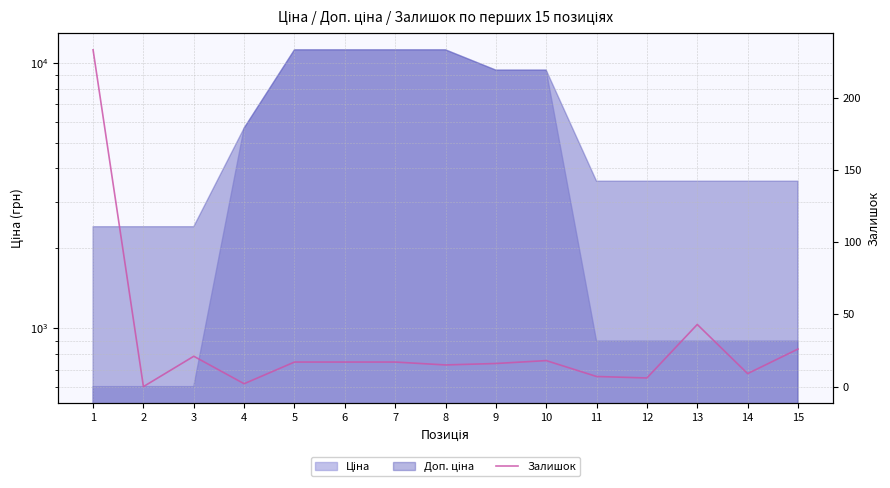

Does the chart have visible grid lines?

Yes